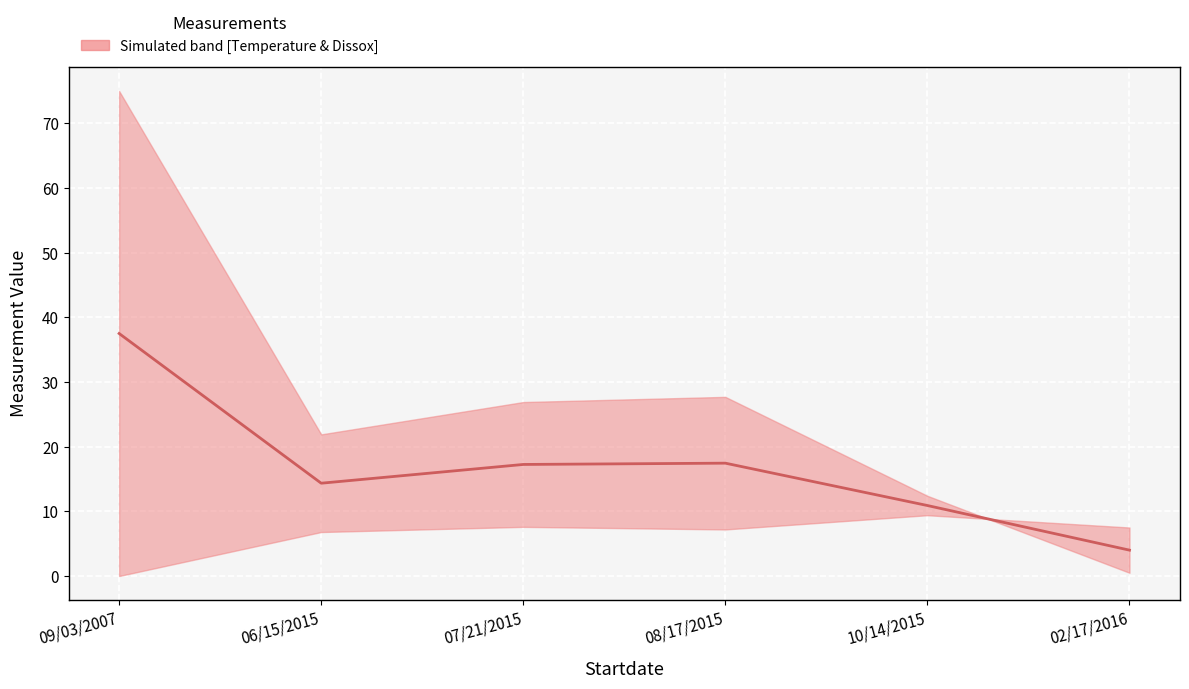

Reading left to right, extract all data points from this chart.

37.5	14.3	17.2	17.4	10.9	4.0